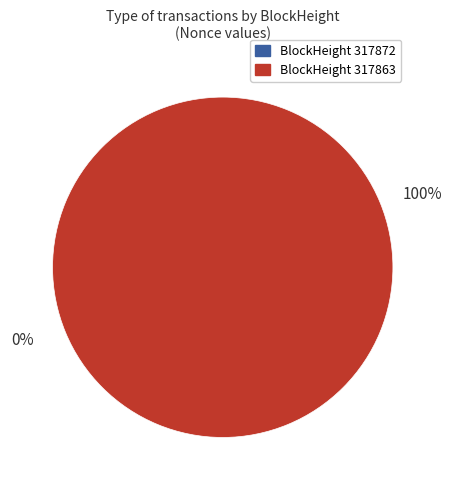

What is the smallest slice in the pie chart?

317872